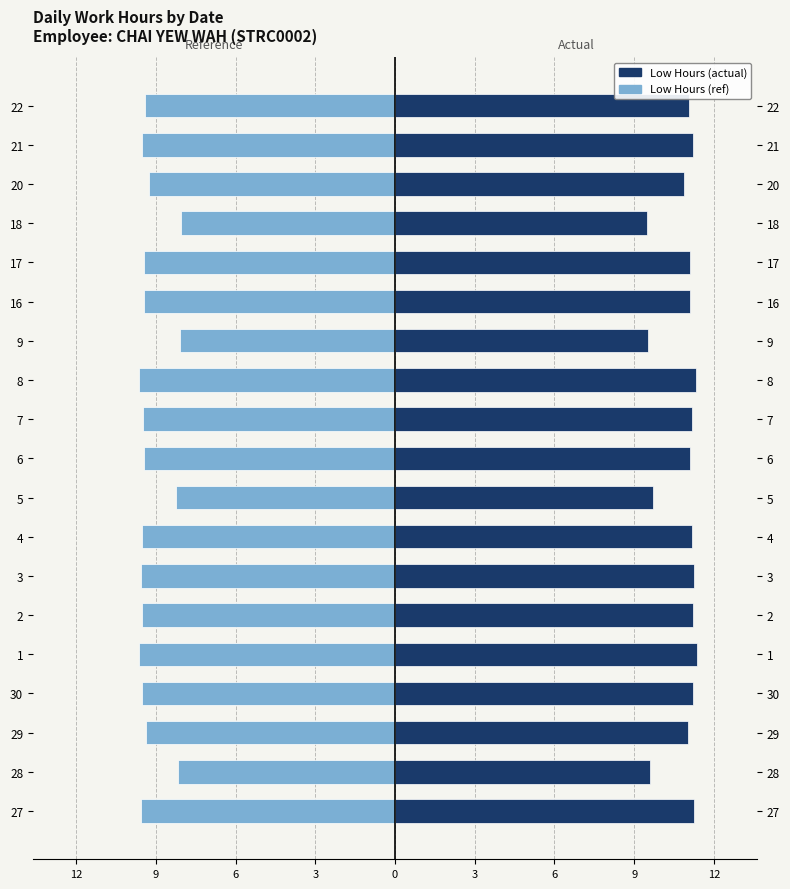

How many categories are shown in the chart?

19